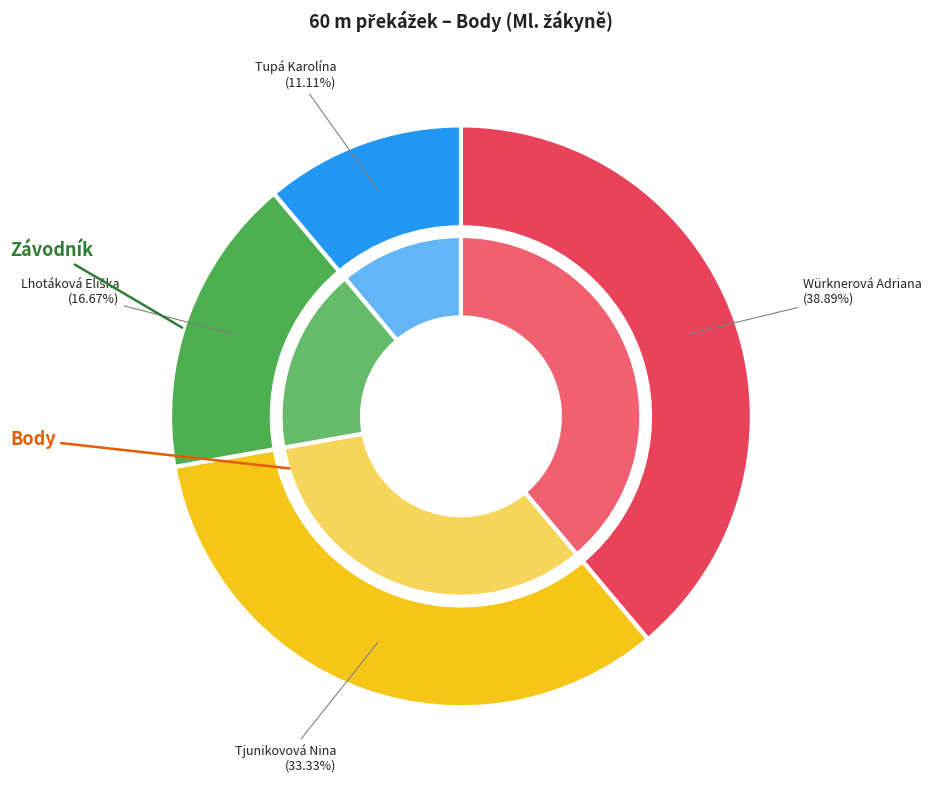

Is it true that Tupá Karolína is 4% of the pie?

False